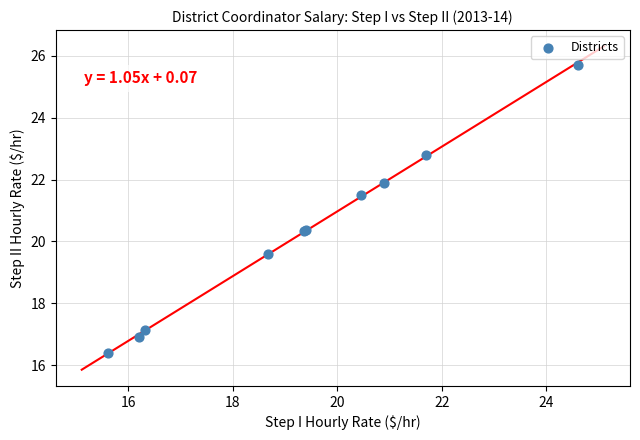

What Y value in the scatter plot is closest to 21?

21.5